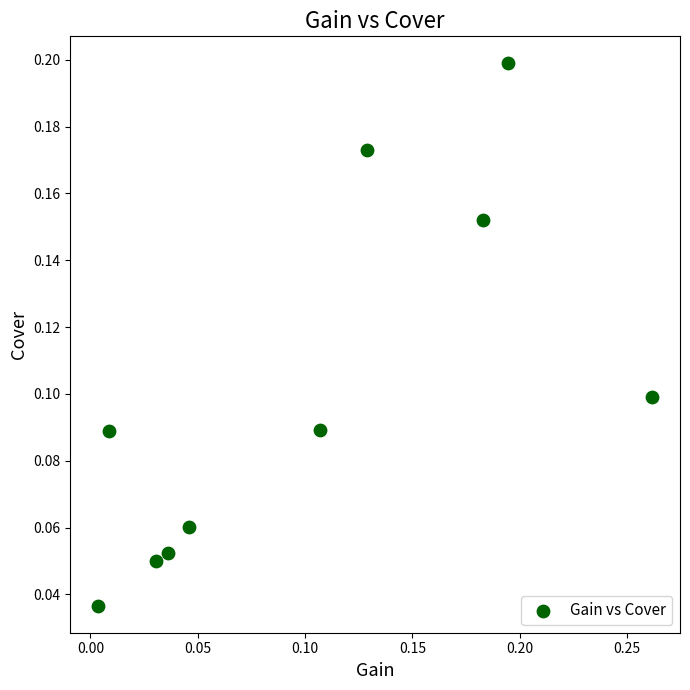

What is the range of X values (max minus min)?

0.3